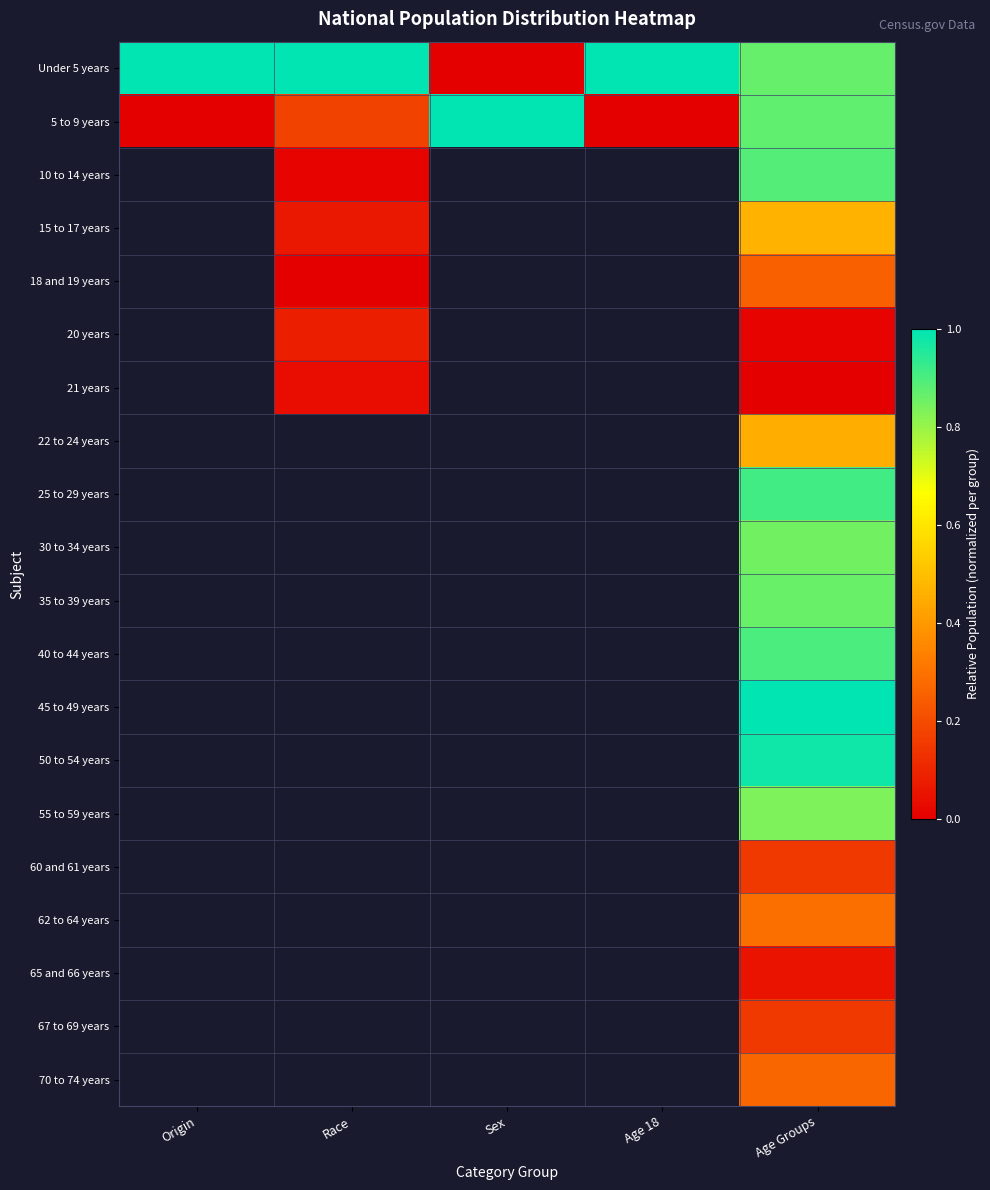

At which category does the chart reach its peak across all series?

Origin